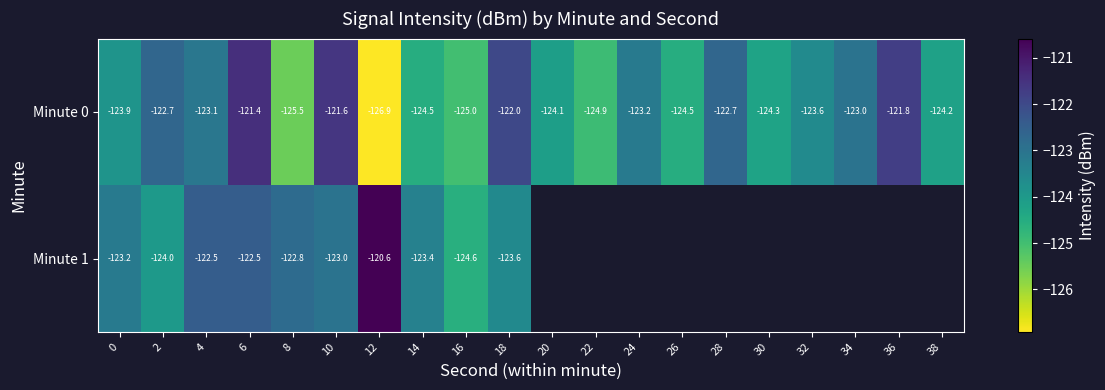

The value of Minute 0 at 10 is -44.6. True or false?

False